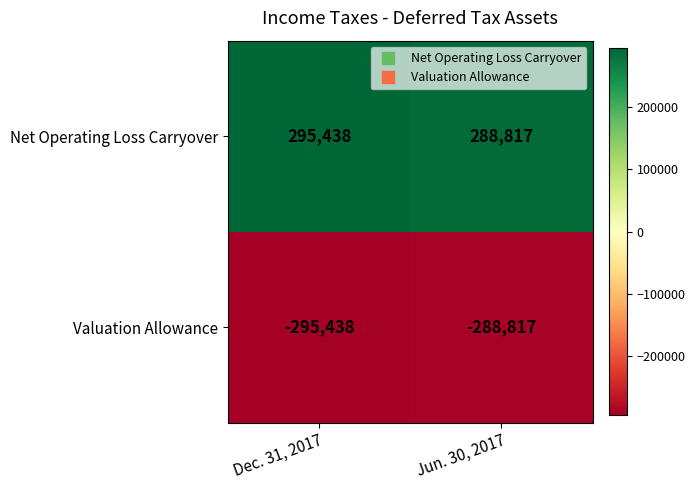

What is the spread (max minus min) of values at Dec. 31, 2017?

590876